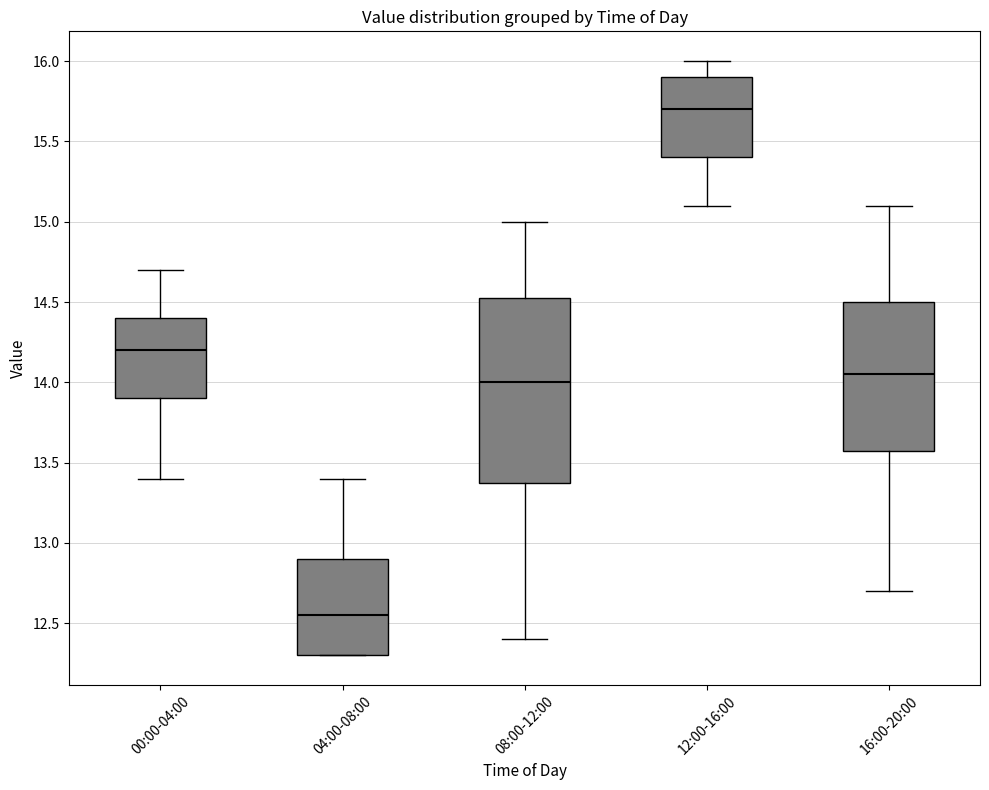

Which box's median line is the highest?

12:00-16:00